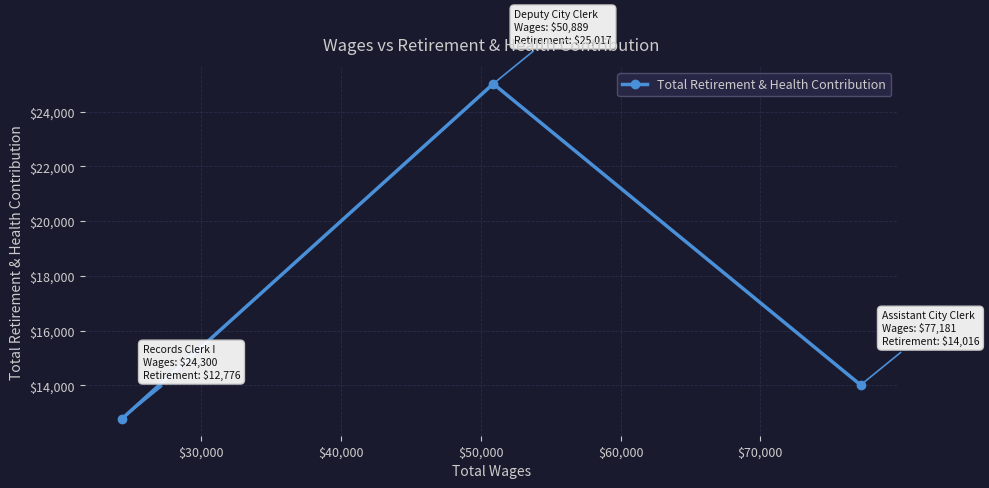

How many categories are shown in the chart?

3